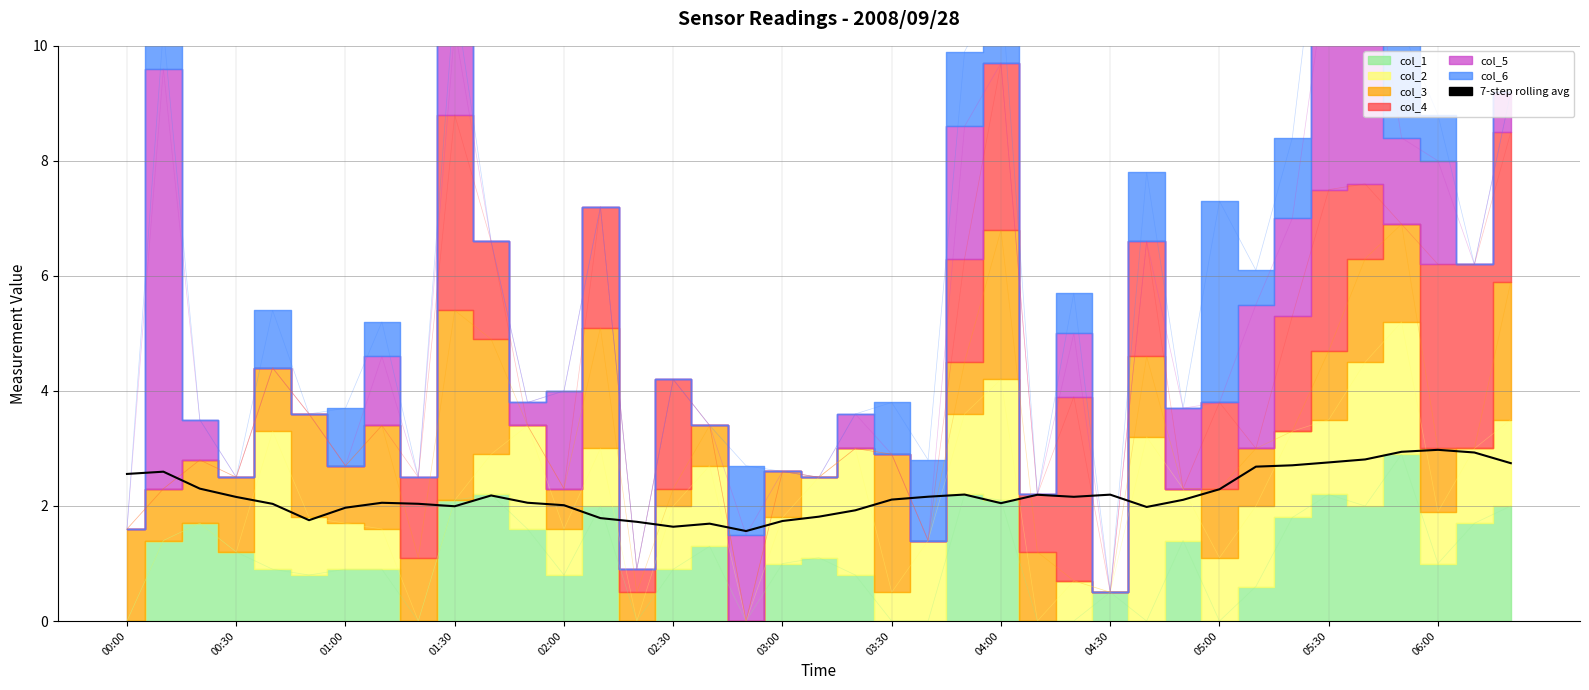

What is the value of the 10th point from the left?

2.0